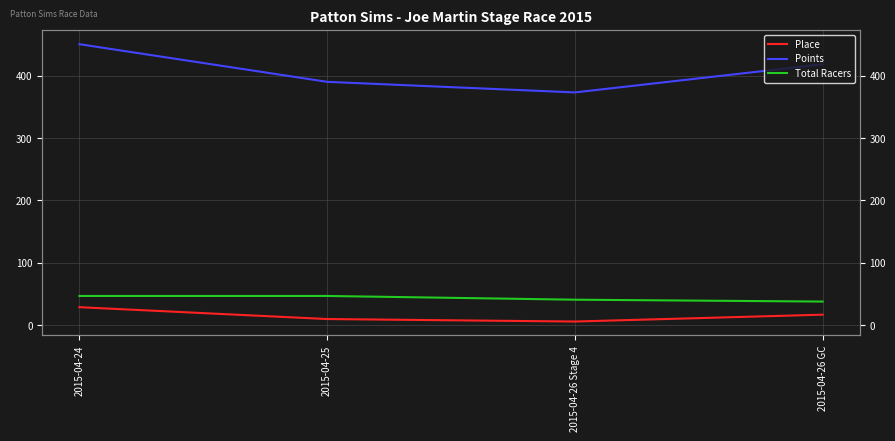

True or false: Points has more than 1 points higher than both neighbors.

False